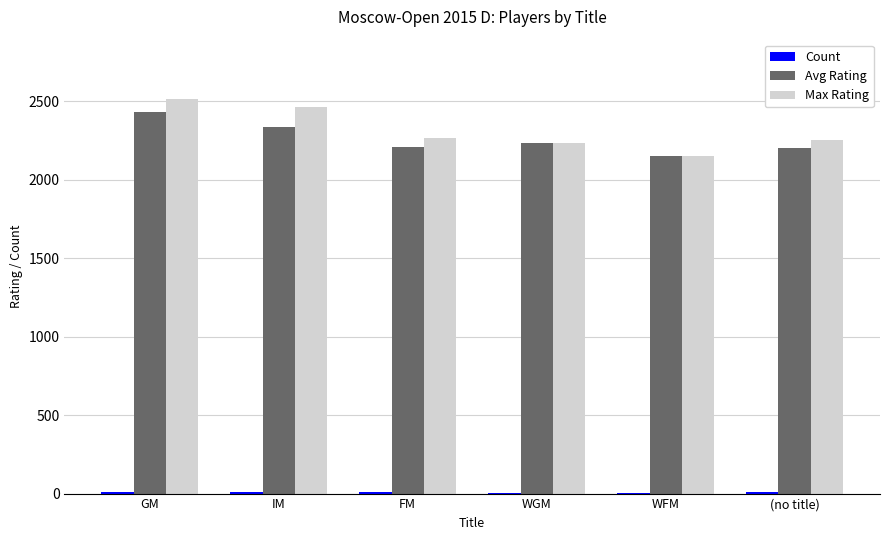

True or false: Avg Rating has a value of 563 at WFM.

False